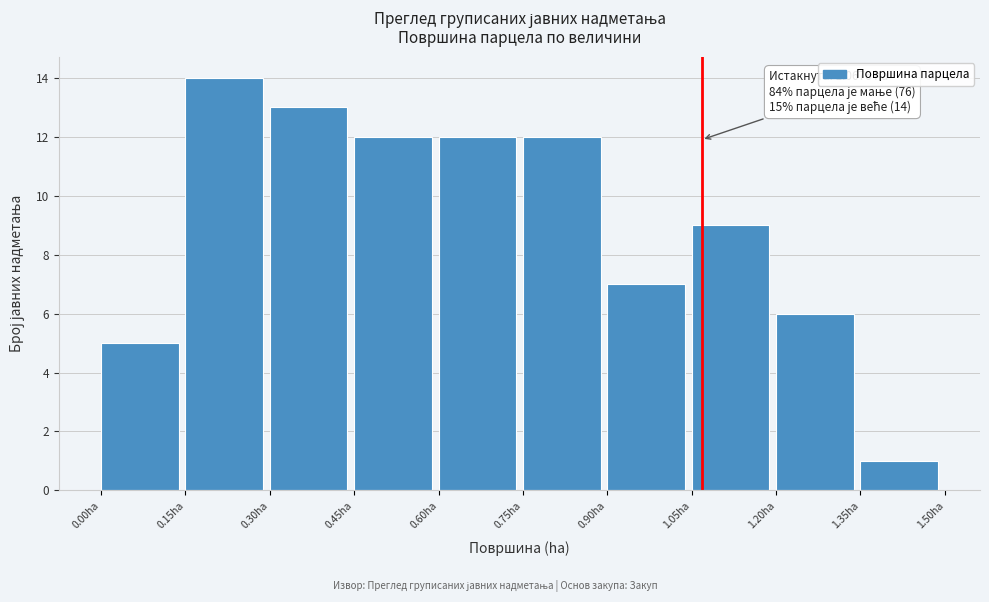

Over which range of the x-axis is the bar tallest?

0.15 to 0.30